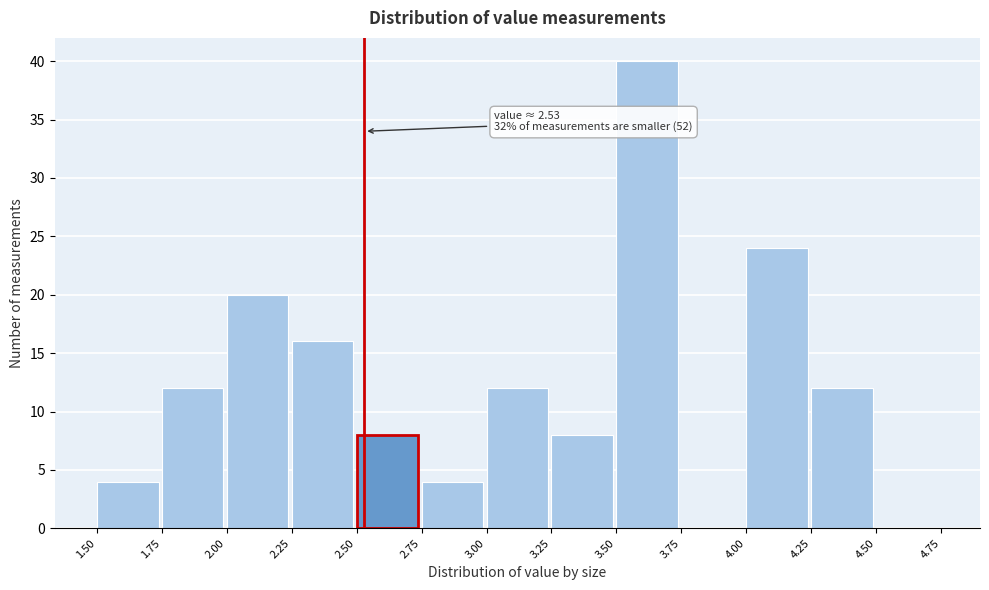

Over which range of the x-axis is the bar tallest?

3.50 to 3.75